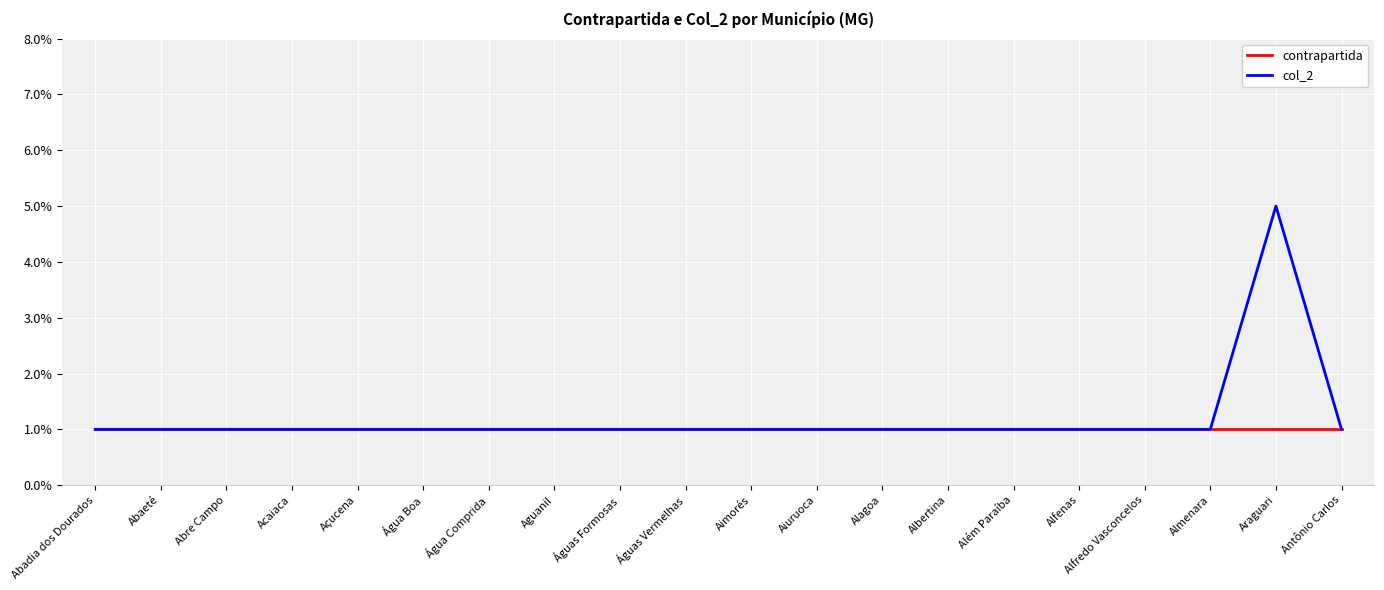

Is this an area chart (filled region under the line)?

No